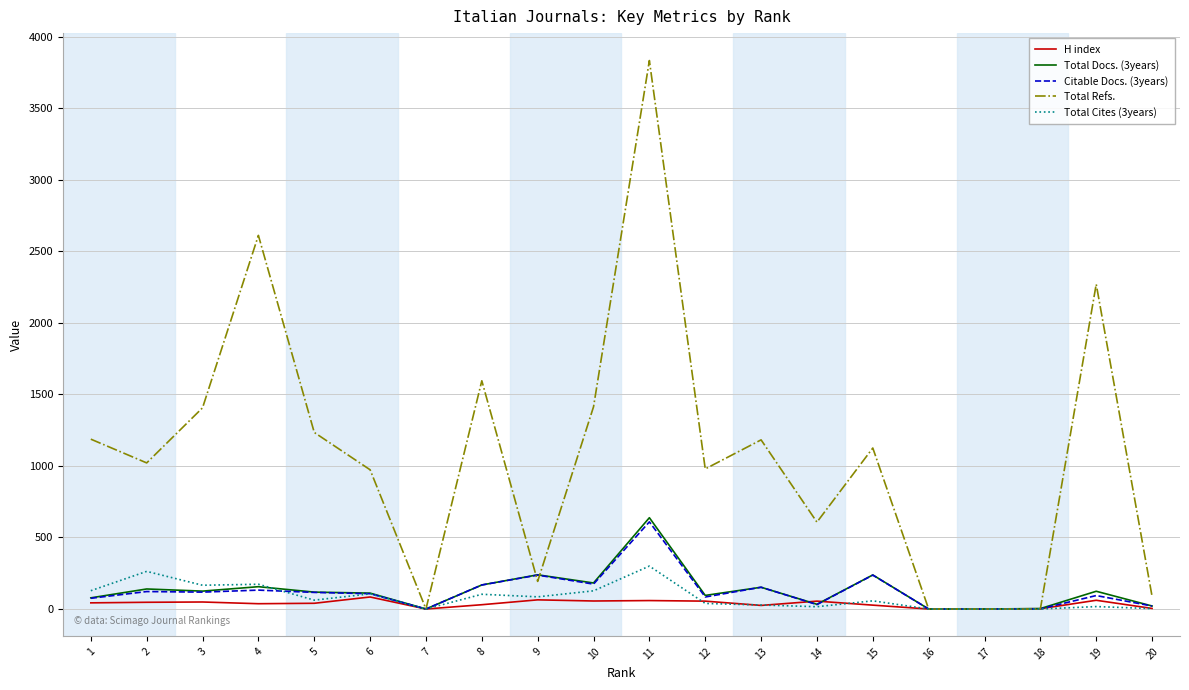

At which category is the sum across all series the highest?

11